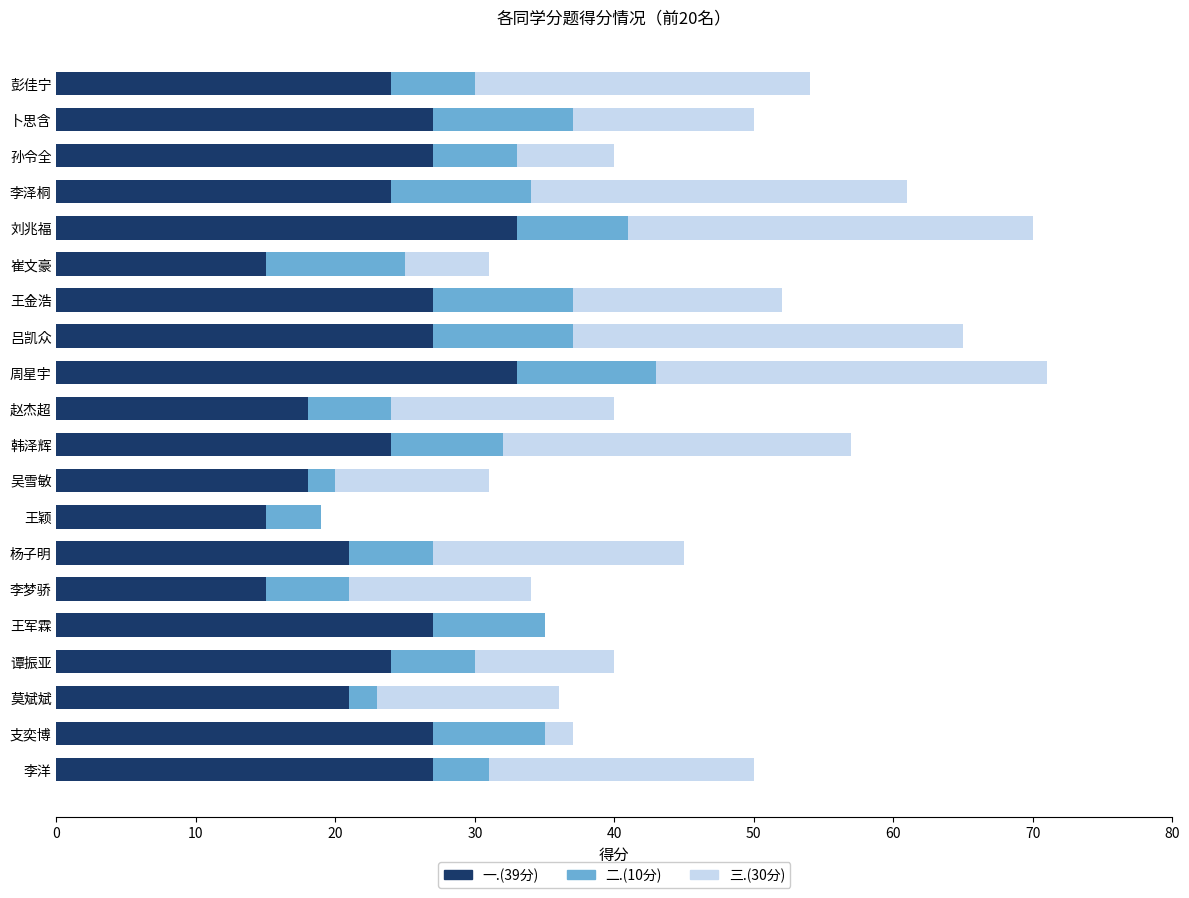

What is the total value across all series at 吴雪敏?

31